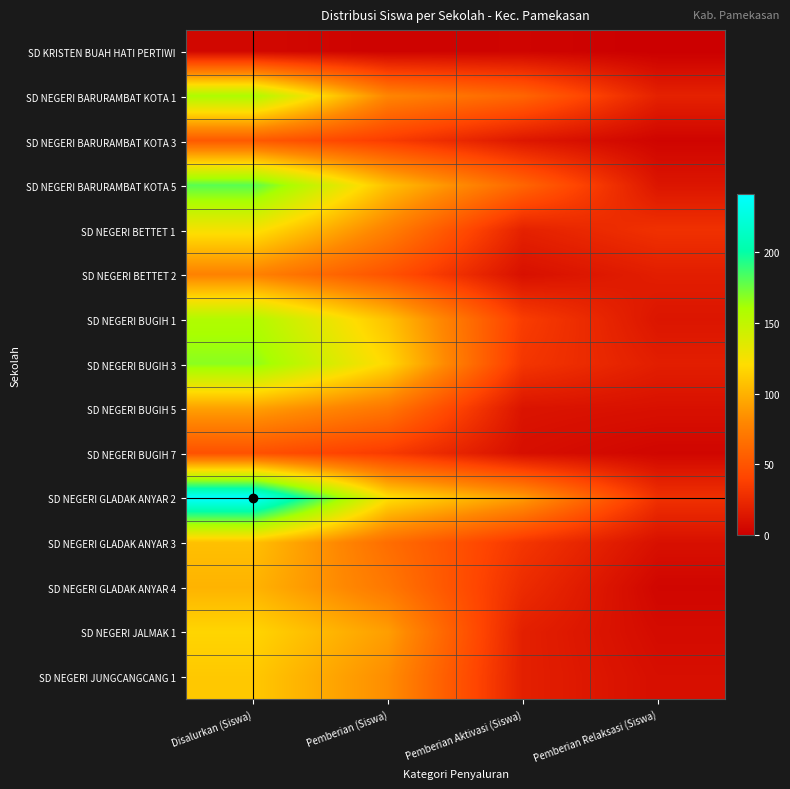

Reading left to right, extract all data points from this chart.

SD KRISTEN BUAH HATI PERTIWI: Disalurkan (Siswa)=5	Pemberian (Siswa)=2	Pemberian Aktivasi (Siswa)=3	Pemberian Relaksasi (Siswa)=0
SD NEGERI BARURAMBAT KOTA 1: Disalurkan (Siswa)=159	Pemberian (Siswa)=79	Pemberian Aktivasi (Siswa)=60	Pemberian Relaksasi (Siswa)=20
SD NEGERI BARURAMBAT KOTA 3: Disalurkan (Siswa)=53	Pemberian (Siswa)=36	Pemberian Aktivasi (Siswa)=14	Pemberian Relaksasi (Siswa)=3
SD NEGERI BARURAMBAT KOTA 5: Disalurkan (Siswa)=180	Pemberian (Siswa)=107	Pemberian Aktivasi (Siswa)=60	Pemberian Relaksasi (Siswa)=13
SD NEGERI BETTET 1: Disalurkan (Siswa)=125	Pemberian (Siswa)=76	Pemberian Aktivasi (Siswa)=20	Pemberian Relaksasi (Siswa)=29
SD NEGERI BETTET 2: Disalurkan (Siswa)=77	Pemberian (Siswa)=49	Pemberian Aktivasi (Siswa)=10	Pemberian Relaksasi (Siswa)=18
SD NEGERI BUGIH 1: Disalurkan (Siswa)=157	Pemberian (Siswa)=108	Pemberian Aktivasi (Siswa)=36	Pemberian Relaksasi (Siswa)=13
SD NEGERI BUGIH 3: Disalurkan (Siswa)=168	Pemberian (Siswa)=118	Pemberian Aktivasi (Siswa)=32	Pemberian Relaksasi (Siswa)=18
SD NEGERI BUGIH 5: Disalurkan (Siswa)=92	Pemberian (Siswa)=70	Pemberian Aktivasi (Siswa)=12	Pemberian Relaksasi (Siswa)=10
SD NEGERI BUGIH 7: Disalurkan (Siswa)=48	Pemberian (Siswa)=35	Pemberian Aktivasi (Siswa)=9	Pemberian Relaksasi (Siswa)=4
SD NEGERI GLADAK ANYAR 2: Disalurkan (Siswa)=241	Pemberian (Siswa)=122	Pemberian Aktivasi (Siswa)=90	Pemberian Relaksasi (Siswa)=29
SD NEGERI GLADAK ANYAR 3: Disalurkan (Siswa)=107	Pemberian (Siswa)=65	Pemberian Aktivasi (Siswa)=32	Pemberian Relaksasi (Siswa)=10
SD NEGERI GLADAK ANYAR 4: Disalurkan (Siswa)=101	Pemberian (Siswa)=71	Pemberian Aktivasi (Siswa)=26	Pemberian Relaksasi (Siswa)=4
SD NEGERI JALMAK 1: Disalurkan (Siswa)=117	Pemberian (Siswa)=91	Pemberian Aktivasi (Siswa)=19	Pemberian Relaksasi (Siswa)=7
SD NEGERI JUNGCANGCANG 1: Disalurkan (Siswa)=111	Pemberian (Siswa)=83	Pemberian Aktivasi (Siswa)=19	Pemberian Relaksasi (Siswa)=9